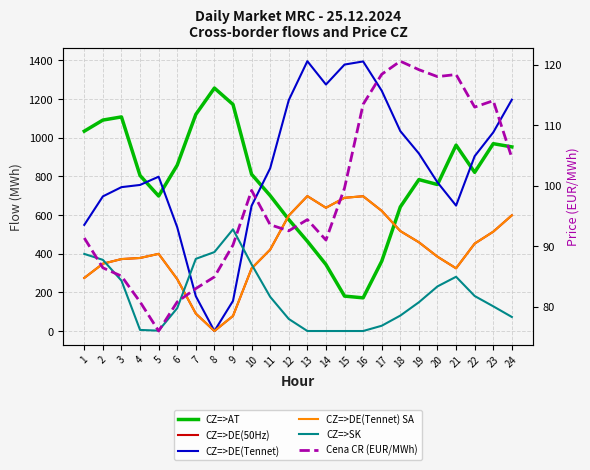

At 14, list the series in order from smallest to largest.

CZ=>SK, Cena CR (EUR/MWh), CZ=>AT, CZ=>DE(50Hz), CZ=>DE(Tennet) SA, CZ=>DE(Tennet)